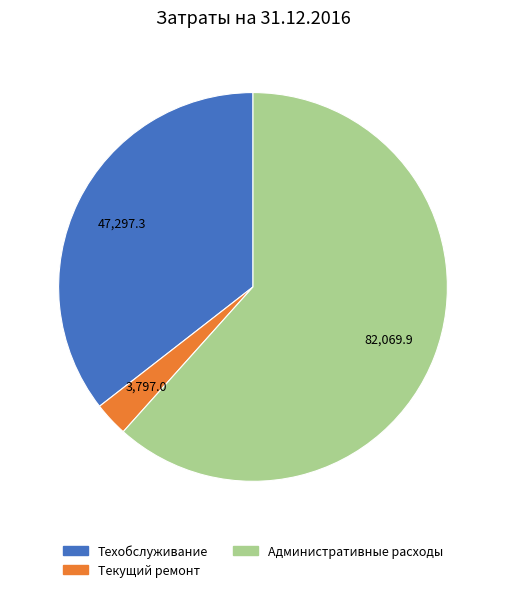

Count the number of slices in the pie.

3